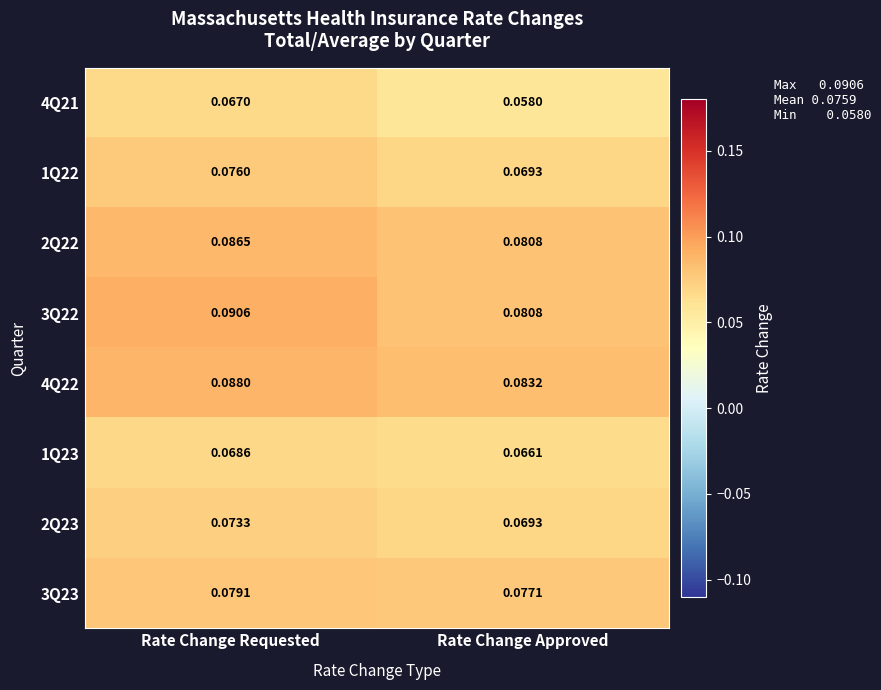

Rank the categories by 2Q23 value from highest to lowest.

Rate Change Requested, Rate Change Approved